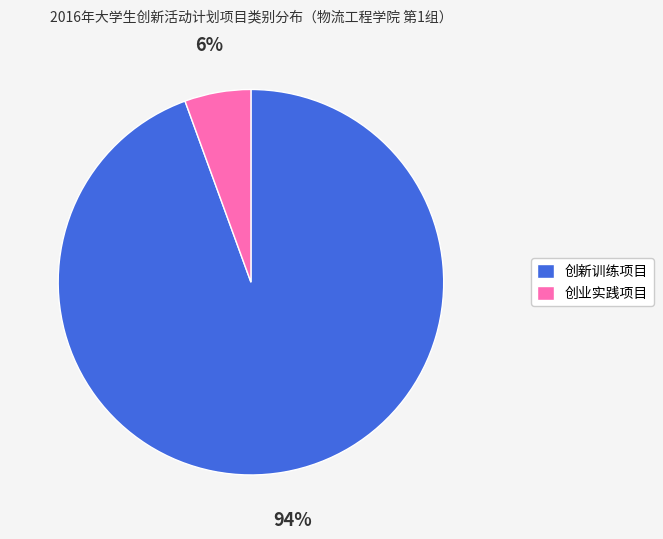

Which has a higher value, 创新训练项目 or 创业实践项目?

创新训练项目